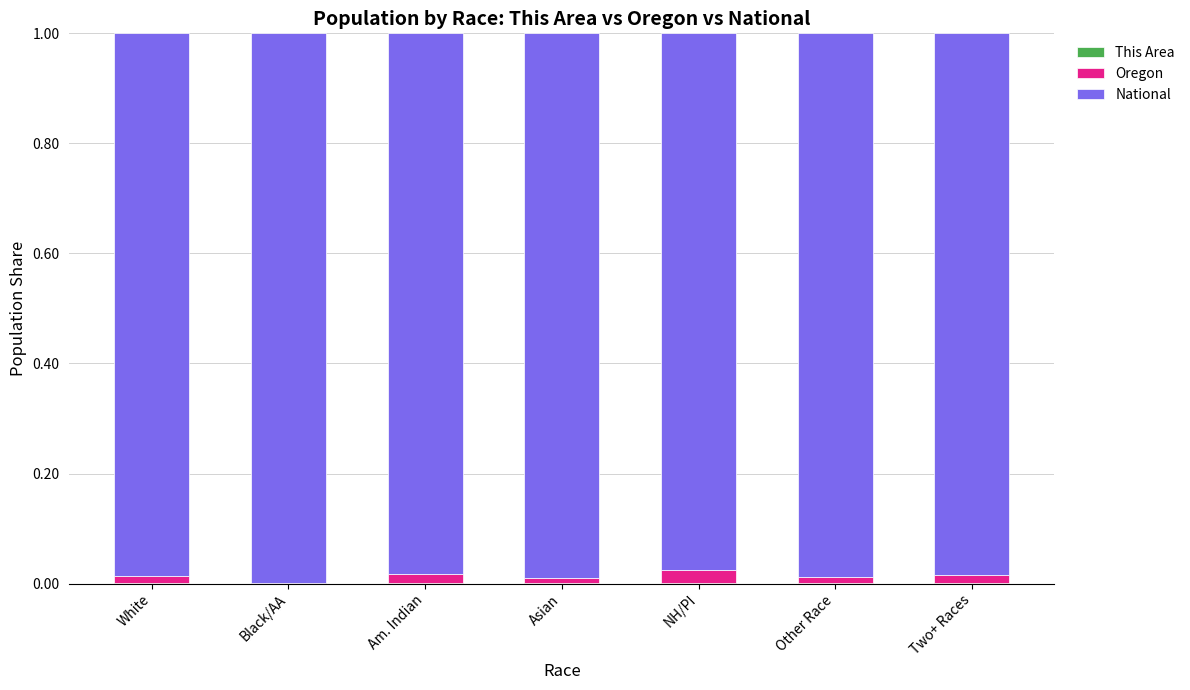

Are the bars grouped side by side (vs. stacked)?

No